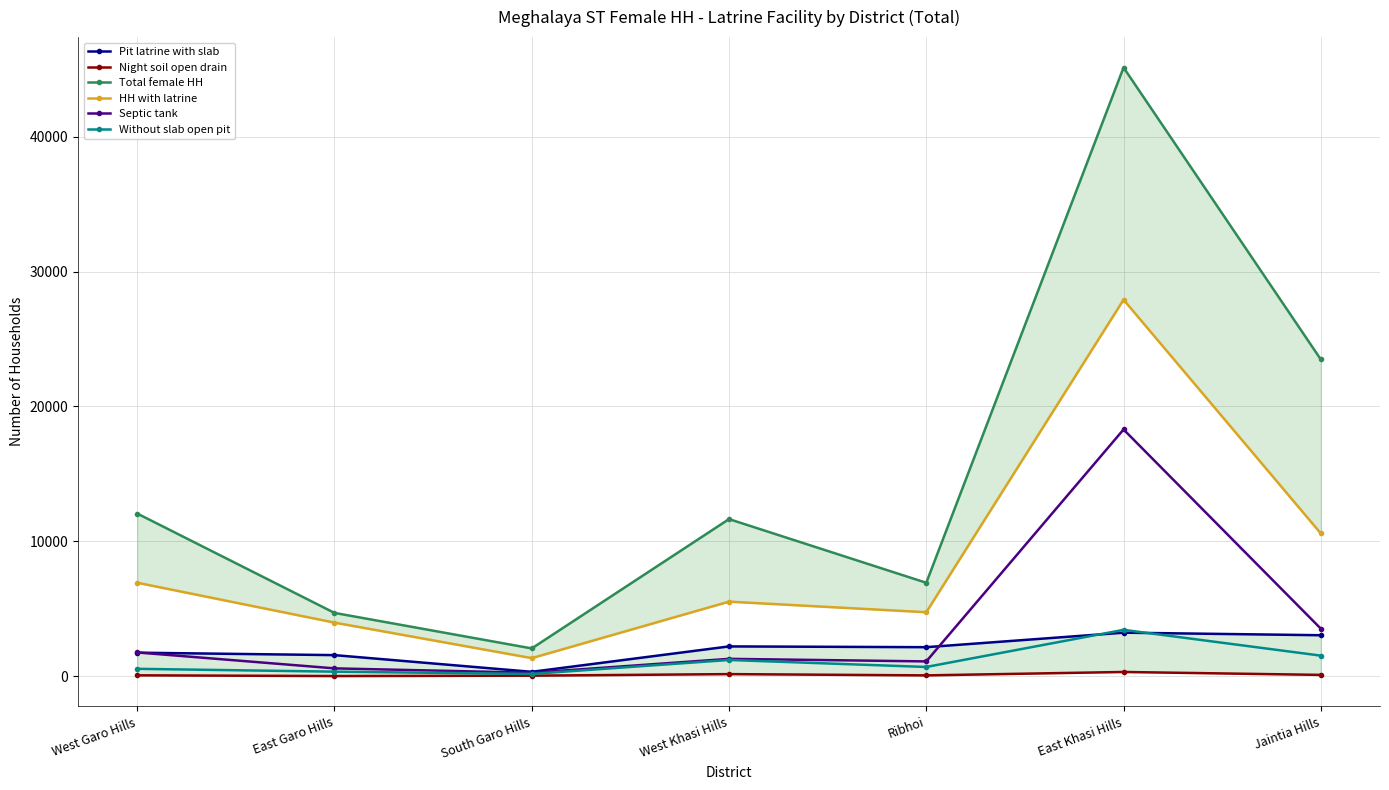

Reading left to right, what are all the values shown in this chart?

Pit latrine with slab: 1752	1572	334	2217	2160	3235	3046
Night soil open drain: 75	20	49	164	70	323	106
Total female HH: 12065	4700	2068	11652	6933	45116	23481
HH with latrine: 6937	3980	1348	5535	4750	27909	10589
Septic tank: 1770	590	266	1295	1106	18293	3532
Without slab open pit: 556	346	176	1212	694	3445	1533